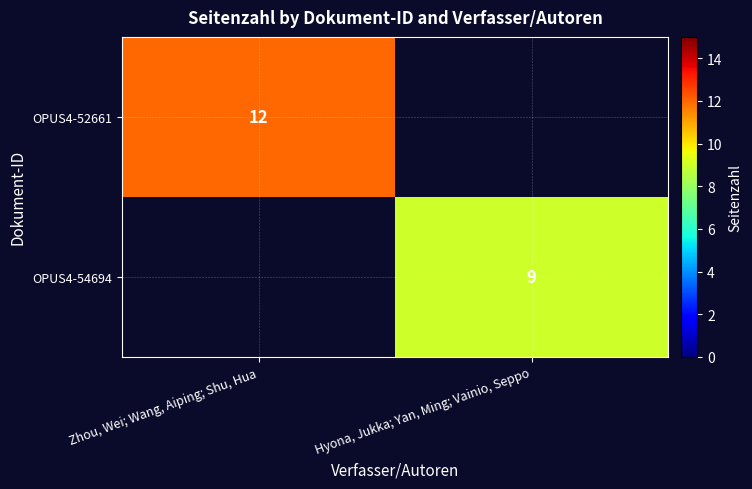

The value of OPUS4-52661 at Zhou, Wei; Wang, Aiping; Shu, Hua is 5. True or false?

False